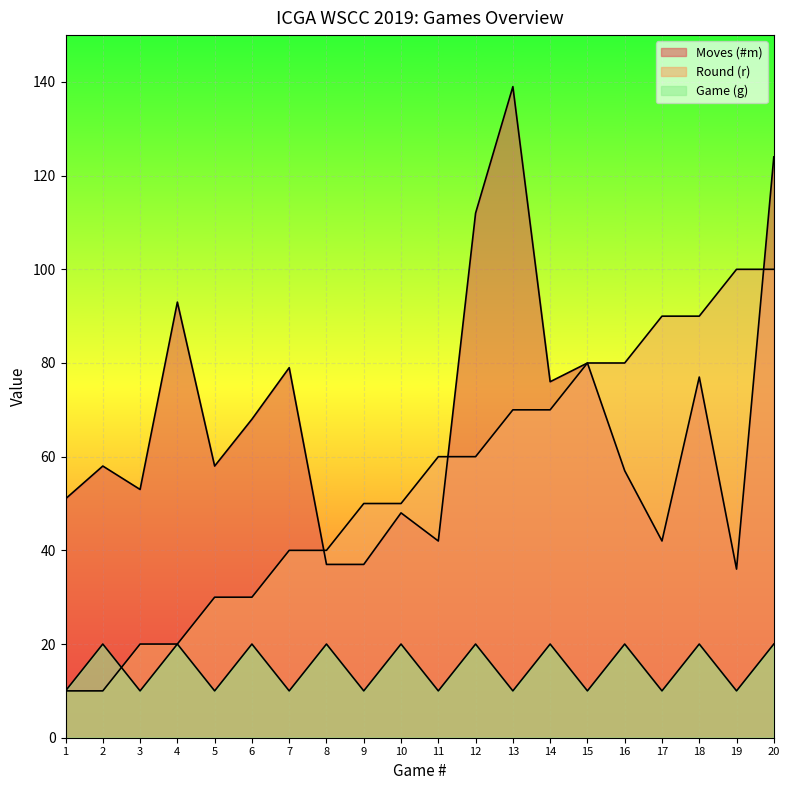

Reading left to right, extract all data points from this chart.

Moves (#m): 1=51	2=58	3=53	4=93	5=58	6=68	7=79	8=37	9=37	10=48	11=42	12=112	13=139	14=76	15=80	16=57	17=42	18=77	19=36	20=124
Round (r): 1=10	2=10	3=20	4=20	5=30	6=30	7=40	8=40	9=50	10=50	11=60	12=60	13=70	14=70	15=80	16=80	17=90	18=90	19=100	20=100
Game (g): 1=10	2=20	3=10	4=20	5=10	6=20	7=10	8=20	9=10	10=20	11=10	12=20	13=10	14=20	15=10	16=20	17=10	18=20	19=10	20=20